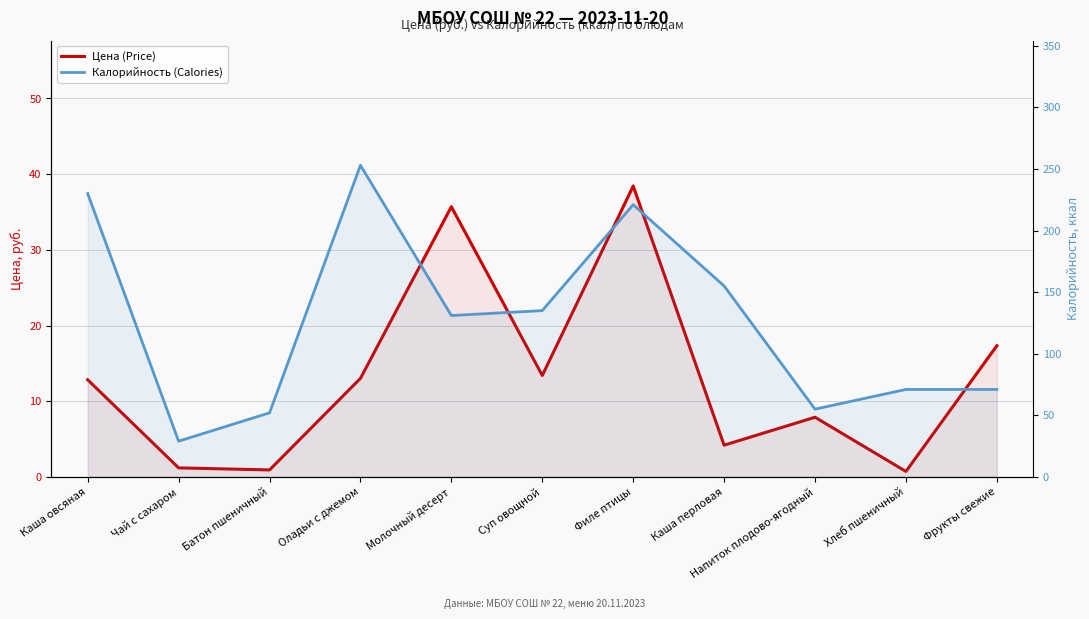

The Калорийность (Calories) series shows 221.0 at Филе птицы. True or false?

True